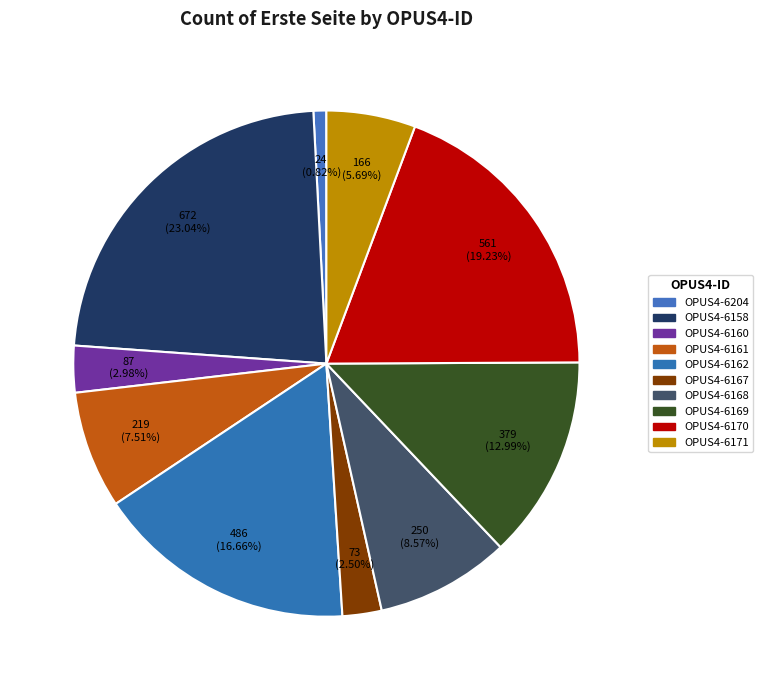

Which has a higher value, OPUS4-6167 or OPUS4-6204?

OPUS4-6167